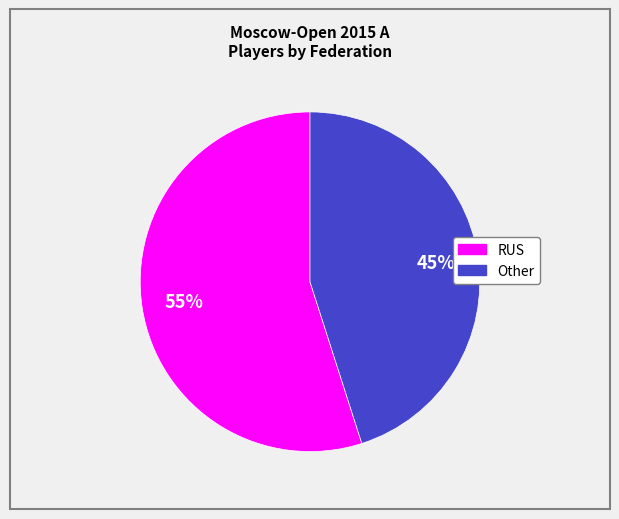

Combined, do RUS and Other account for over 50%?

Yes